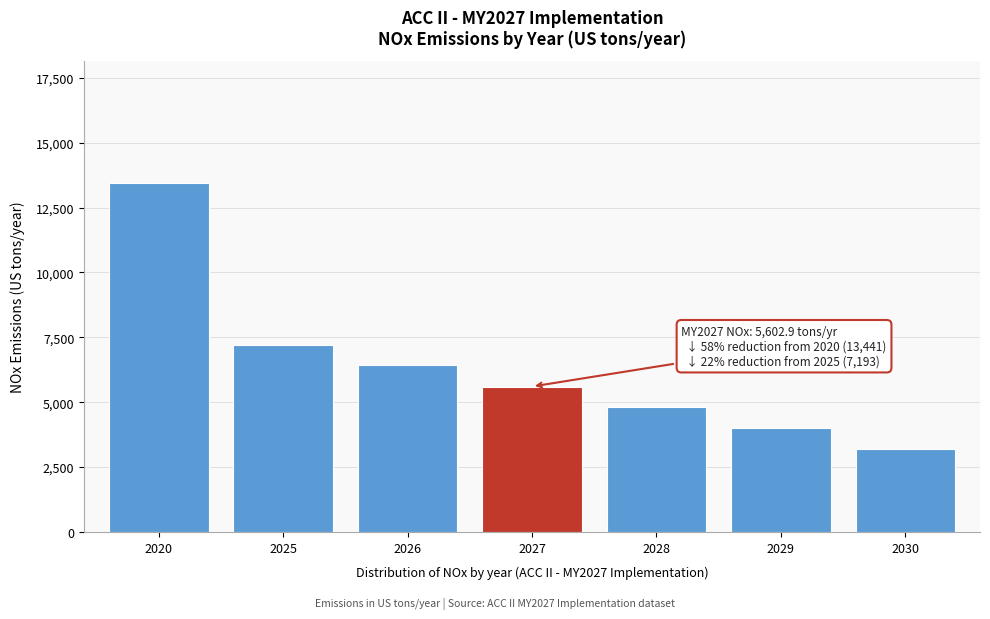

Reading right to left, what are all the values shown in this chart?

3208.0	4000.6	4802.9	5602.9	6444.0	7193.5	13441.4